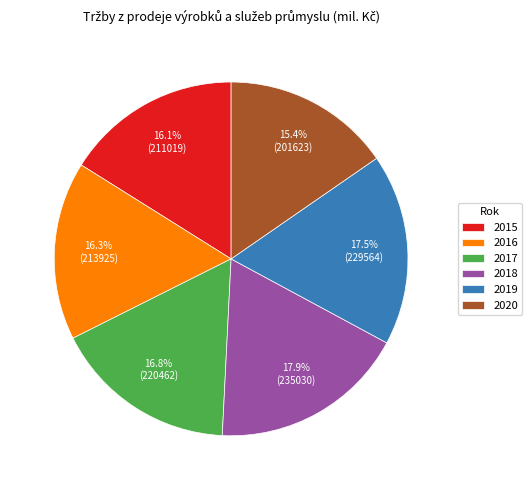

Which has a higher value, 2016 or 2018?

2018